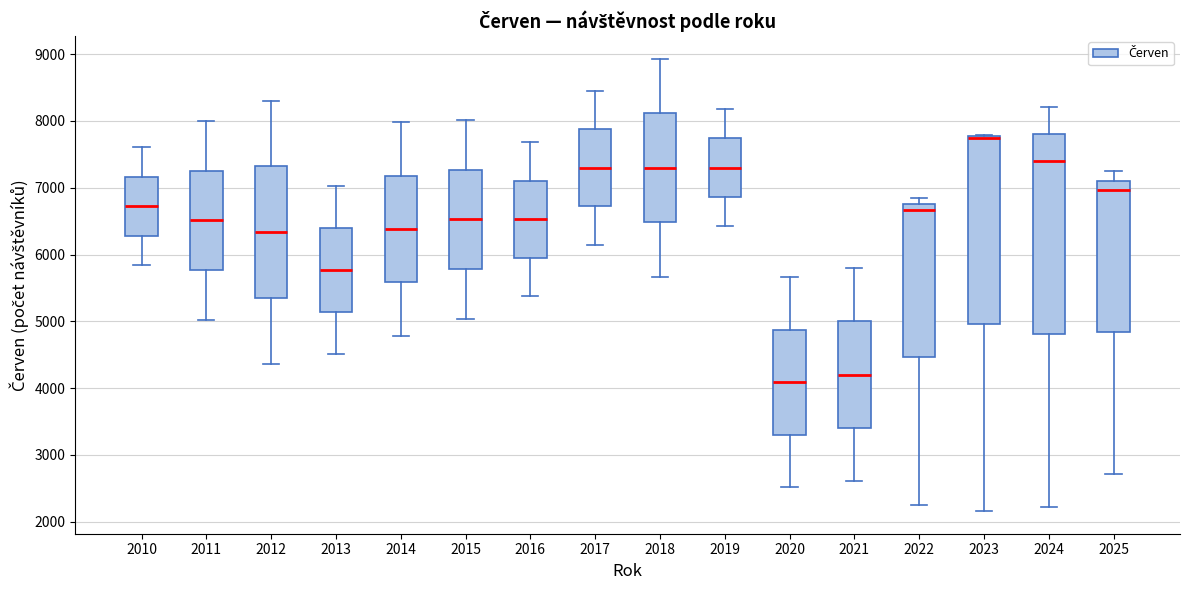

Reading left to right, read every box against the y-axis: the position of its median line, the range the box covers, and the ends of its whiskers. The values are not printed on the chart, so give them approximately, as read against the axis.

2010: median 6700, box 6300 to 7200, whiskers 5800 to 7600
2011: median 6500, box 5800 to 7300, whiskers 5000 to 8000
2012: median 6300, box 5400 to 7300, whiskers 4400 to 8300
2013: median 5800, box 5100 to 6400, whiskers 4500 to 7000
2014: median 6400, box 5600 to 7200, whiskers 4800 to 8000
2015: median 6500, box 5800 to 7300, whiskers 5000 to 8000
2016: median 6500, box 6000 to 7100, whiskers 5400 to 7700
2017: median 7300, box 6700 to 7900, whiskers 6100 to 8400
2018: median 7300, box 6500 to 8100, whiskers 5700 to 8900
2019: median 7300, box 6900 to 7700, whiskers 6400 to 8200
2020: median 4100, box 3300 to 4900, whiskers 2500 to 5700
2021: median 4200, box 3400 to 5000, whiskers 2600 to 5800
2022: median 6700, box 4500 to 6800, whiskers 2300 to 6800 (just above the box's upper edge)
2023: median 7700 (drawn on the box's upper edge), box 5000 to 7800, whiskers 2200 to 7800
2024: median 7400, box 4800 to 7800, whiskers 2200 to 8200
2025: median 7000, box 4800 to 7100, whiskers 2700 to 7200